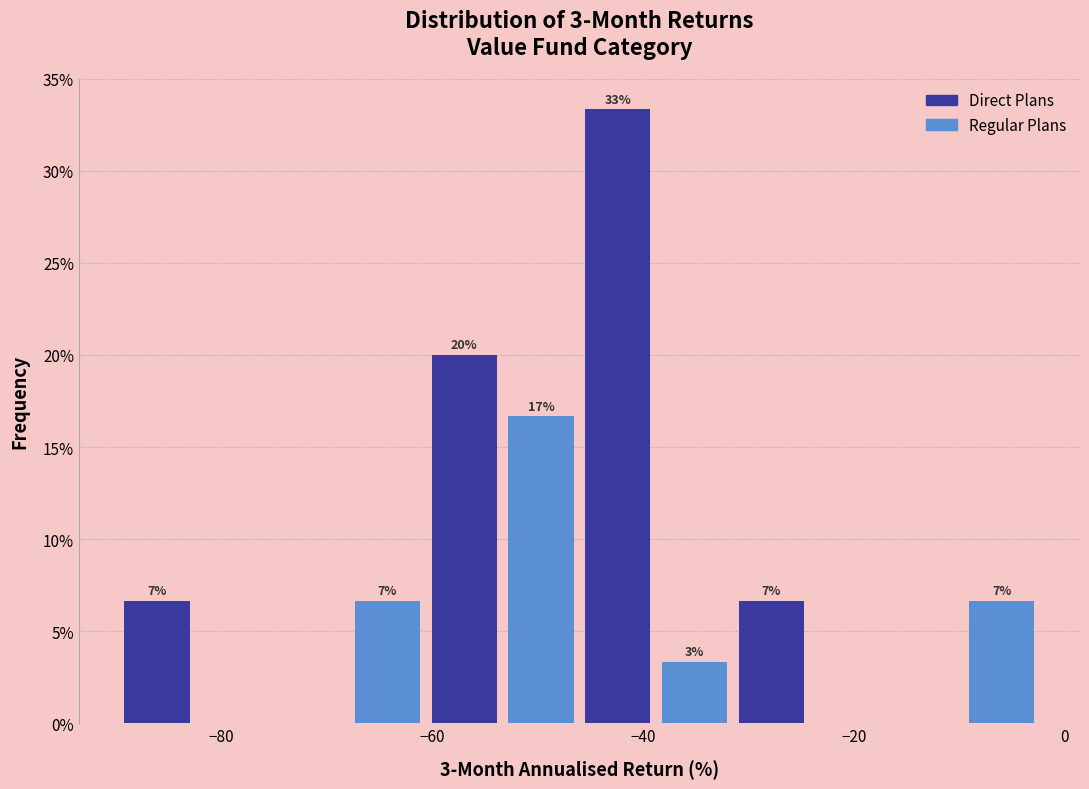

Around what value on the x-axis is the tallest bar? Give the approximate position of its centre, as read against the axis.

-42